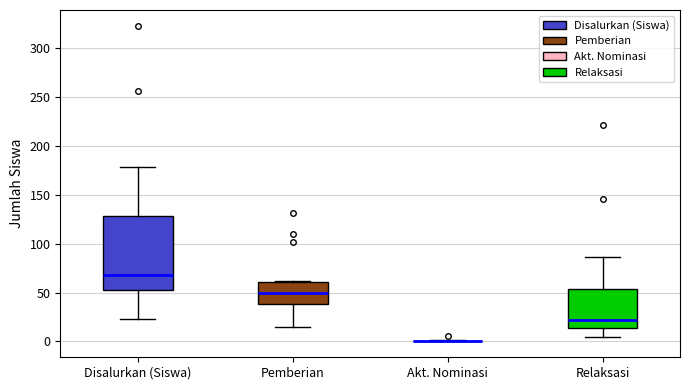

Which box is the tallest, from its lower edge to its upper edge?

Disalurkan (Siswa)